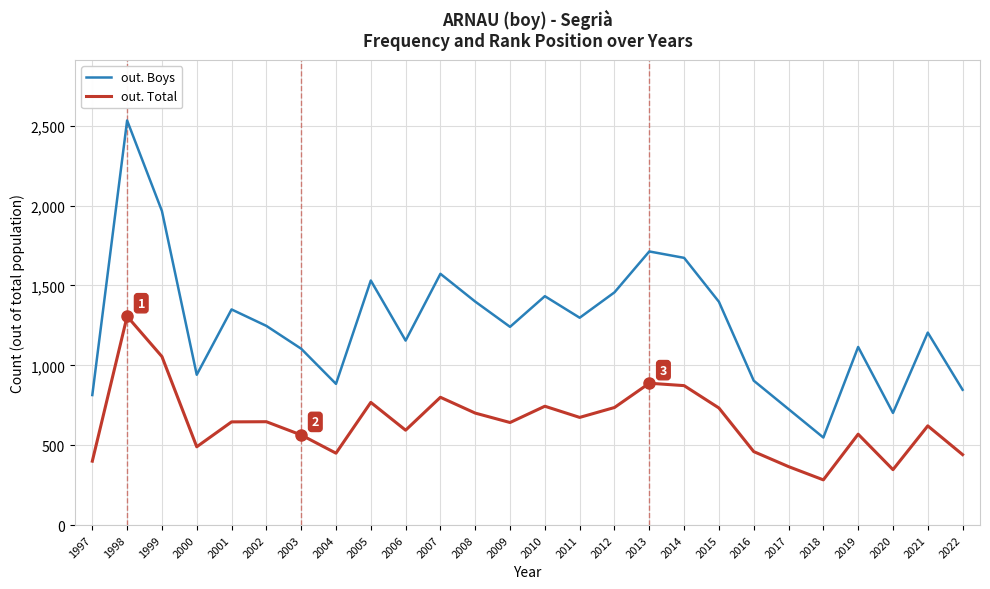

At how many categories does at least one series exceed 2227?

1